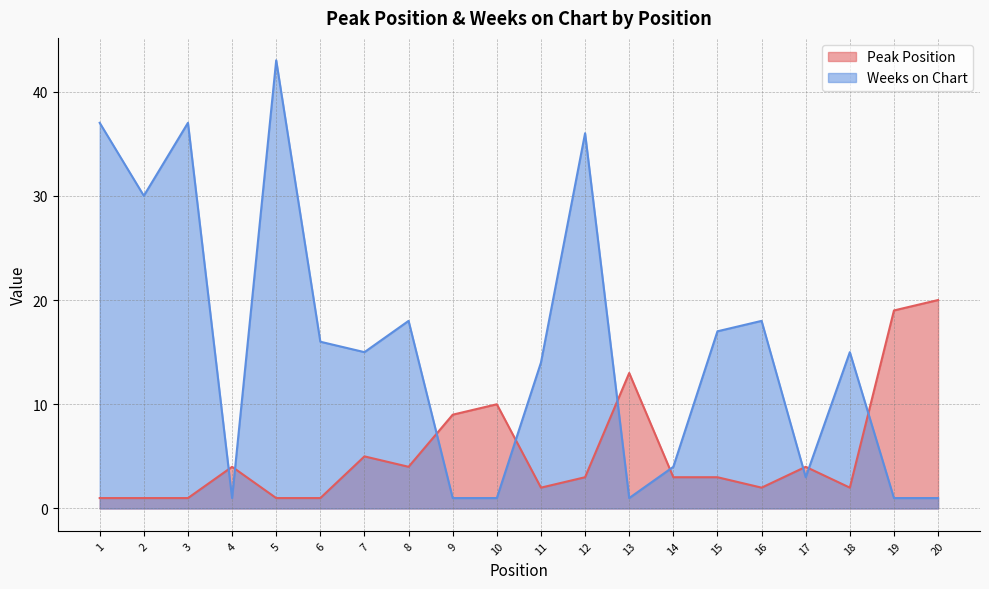

At which category does Weeks on Chart reach its first local peak?

3